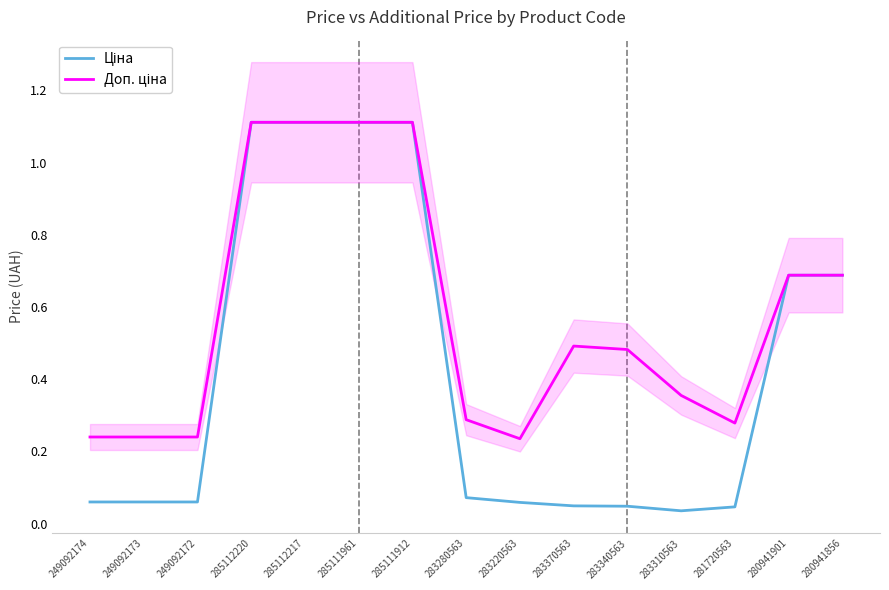

What are all the series names shown in the legend?

Ціна, Доп. ціна